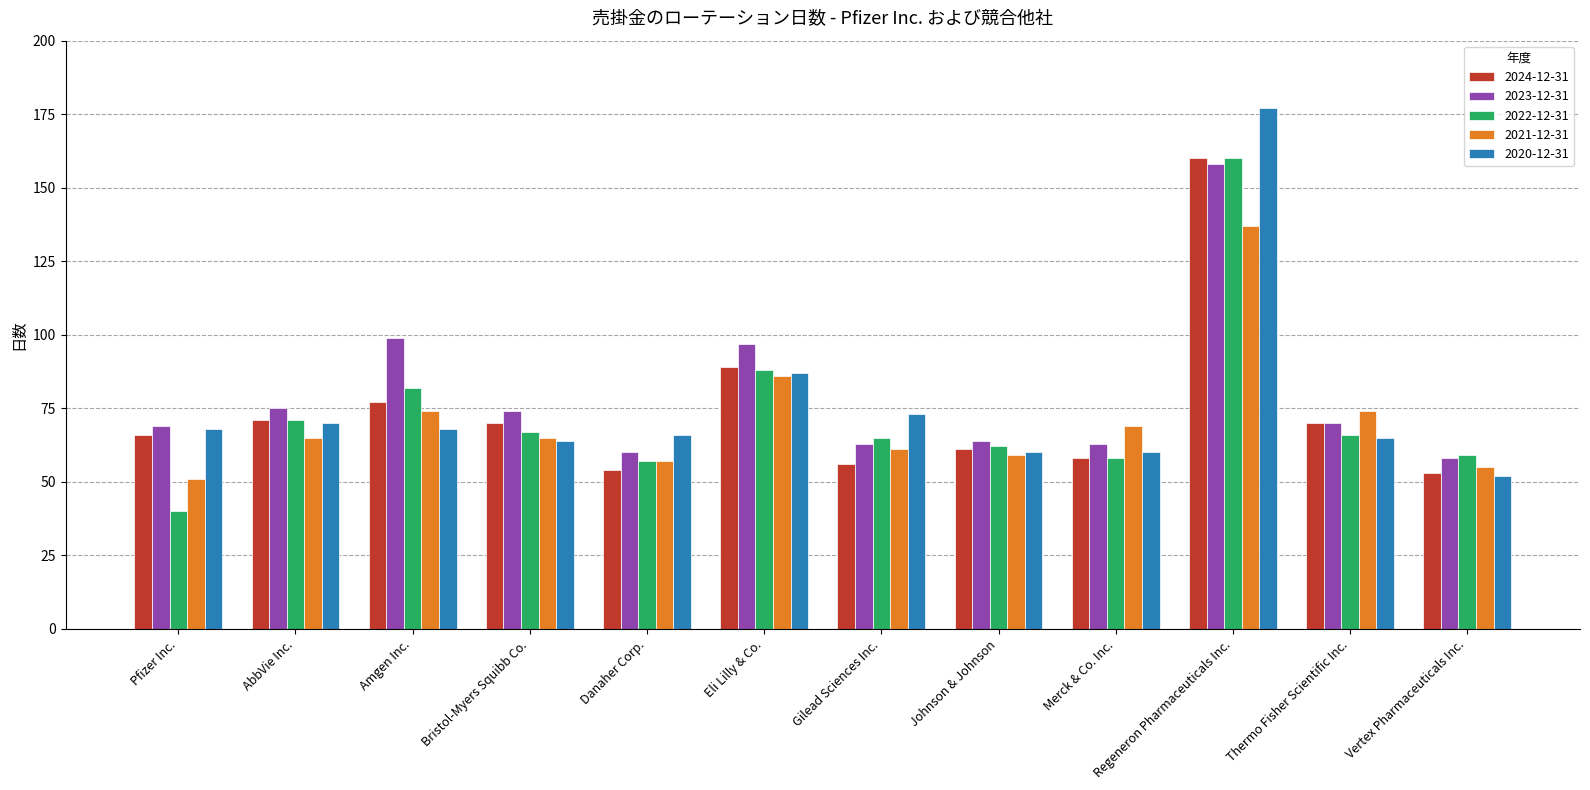

Are the bars grouped side by side (vs. stacked)?

Yes